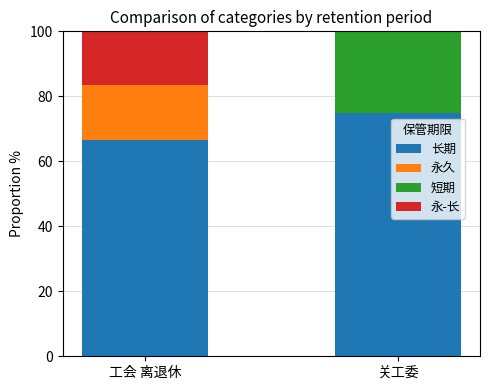

What is the maximum value for 长期?

75.0